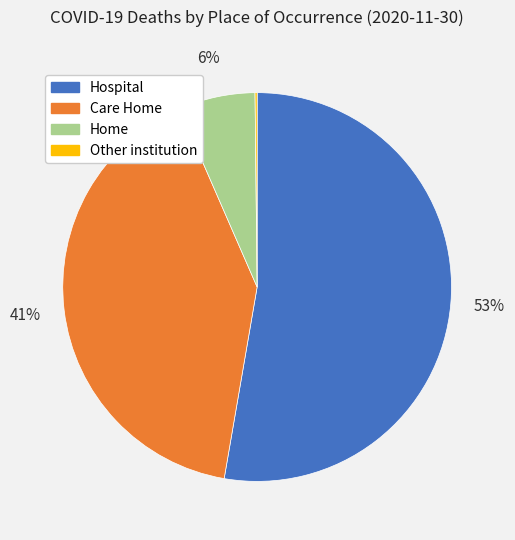

What is the largest slice in the pie chart?

Hospital